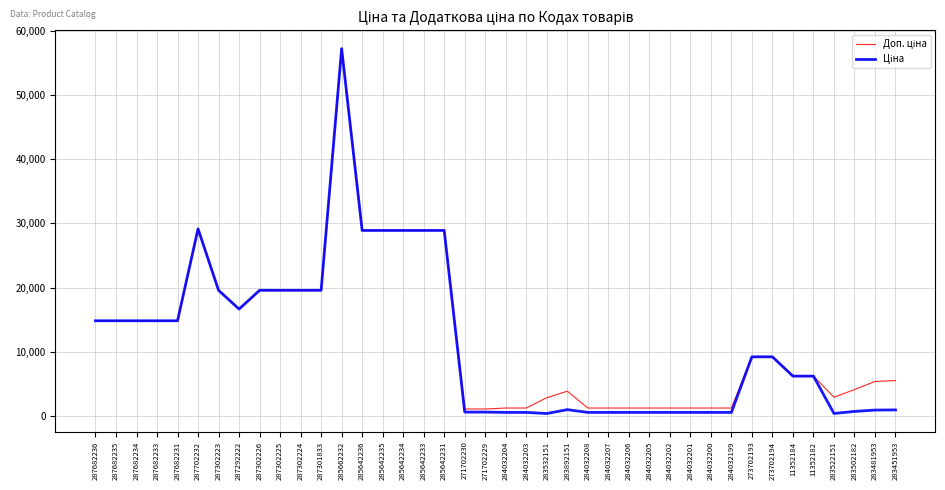

At which category is the sum across all series the highest?

285662232